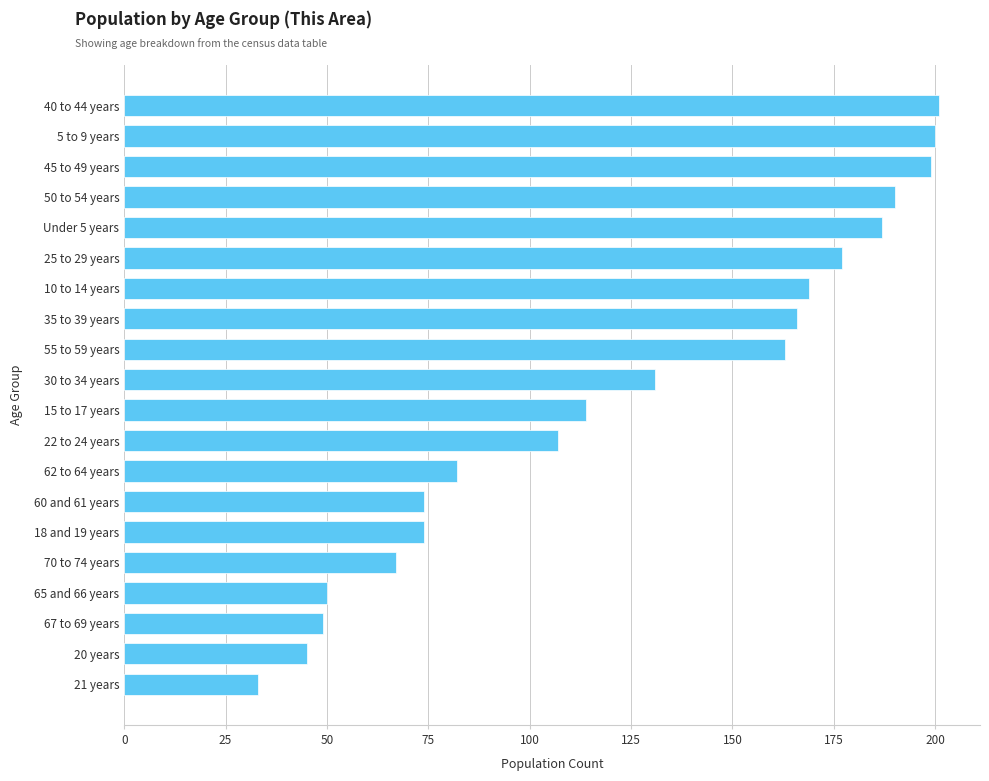

What is the difference between the maximum and second lowest values?

156